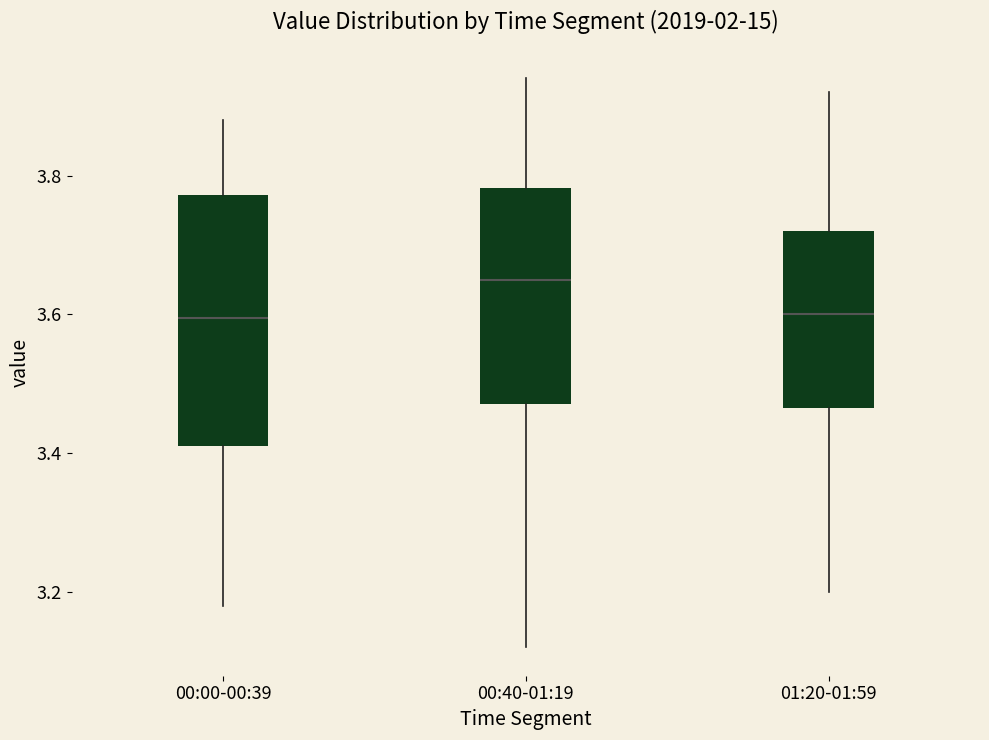

Reading left to right, transcribe this box plot: for each box, give where its median line is, the range the box spans, and where its two whiskers end, as read against the y-axis. The values are not printed on the chart, so give them approximately, as read against the axis.

00:00-00:39: median 3.60, box 3.42 to 3.78, whiskers 3.18 to 3.88
00:40-01:19: median 3.66, box 3.48 to 3.78, whiskers 3.12 to 3.94
01:20-01:59: median 3.60, box 3.46 to 3.72, whiskers 3.20 to 3.92